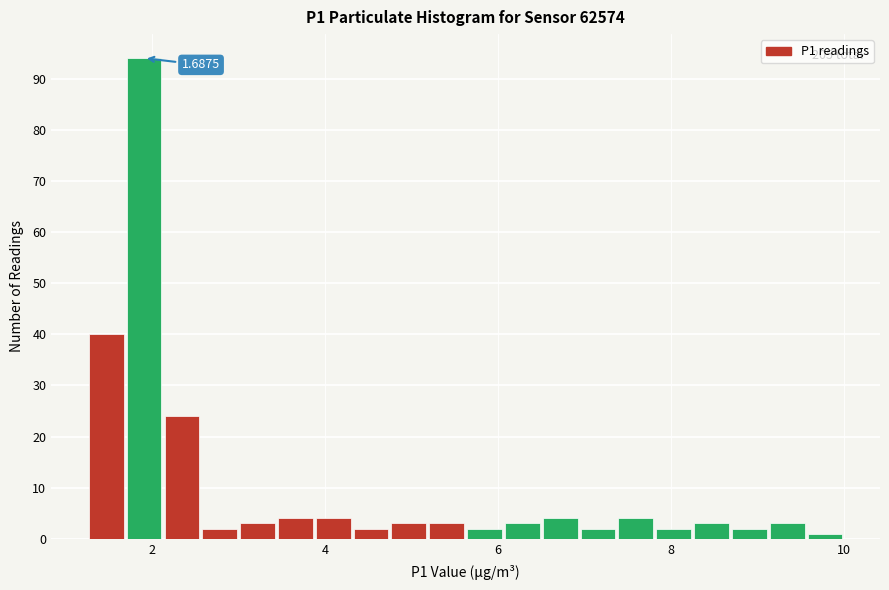

Around what value on the x-axis is the tallest bar? Give the approximate position of its centre, as read against the axis.

2.0